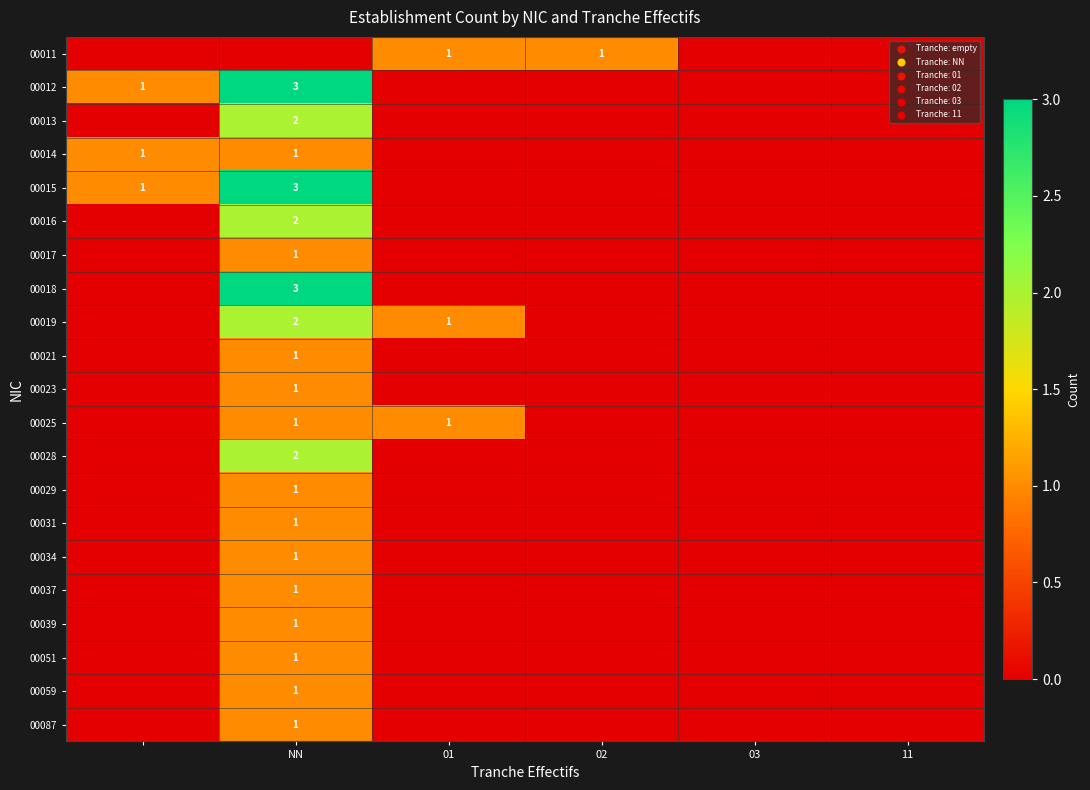

True or false: 00011 has a value of 1 at 02.

True